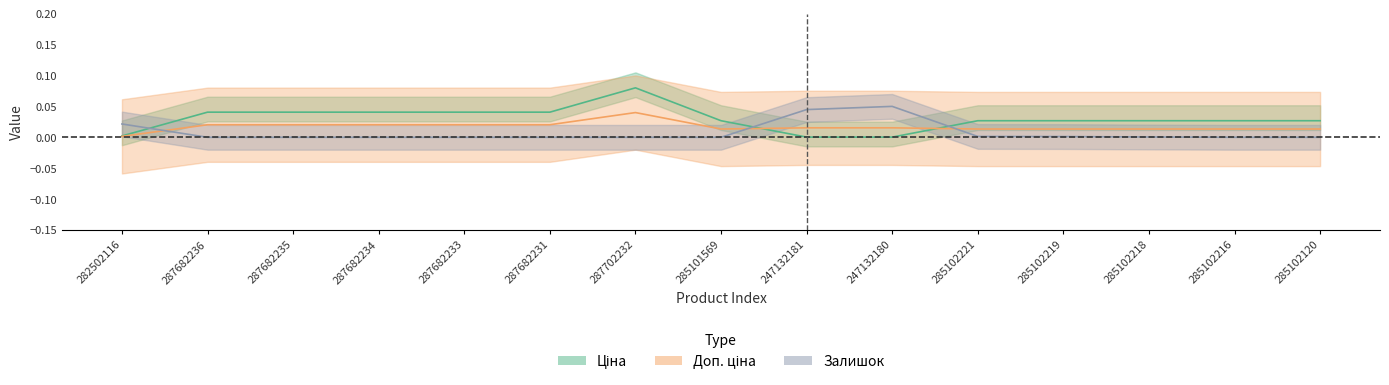

Rank the categories by Доп. ціна value from highest to lowest.

287702232, 287682236, 287682235, 287682234, 287682233, 287682231, 247132181, 247132180, 285101569, 285102221, 285102219, 285102218, 285102216, 285102120, 282502116